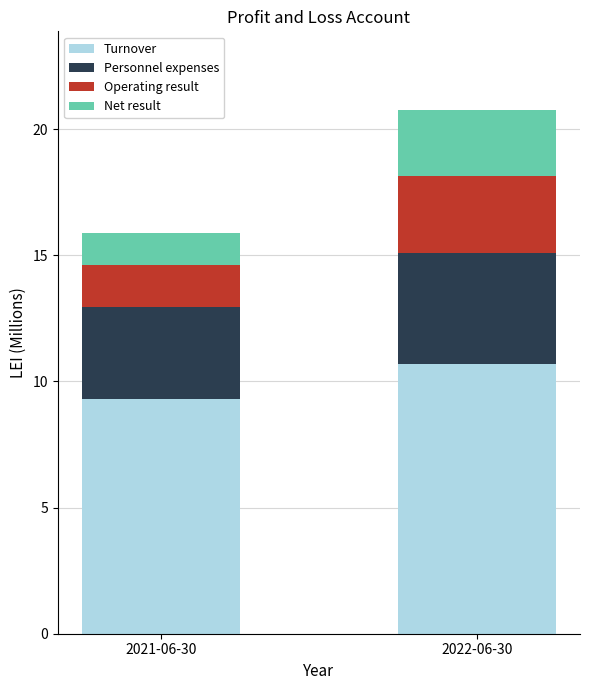

Are the bars grouped side by side (vs. stacked)?

No